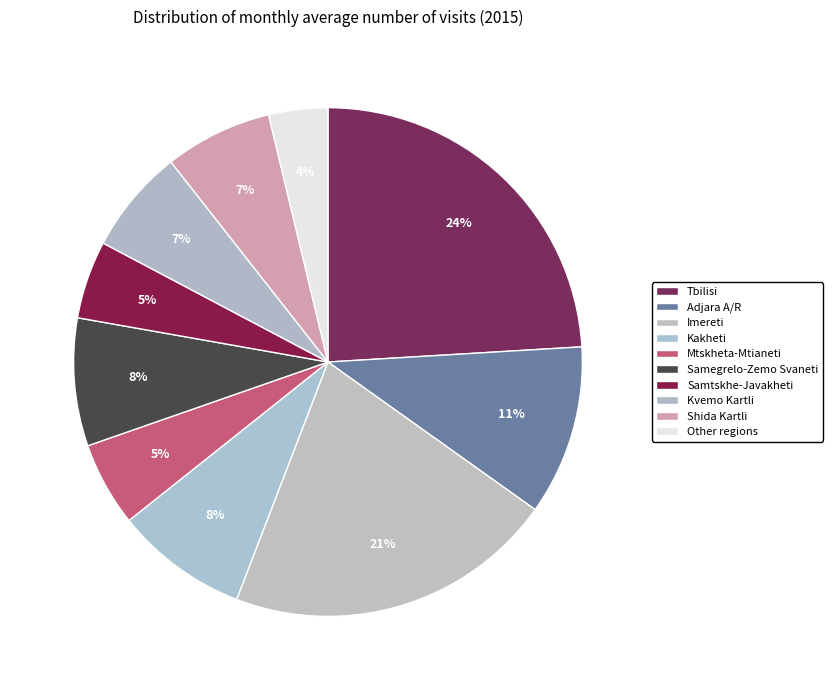

What is the largest slice in the pie chart?

Tbilisi